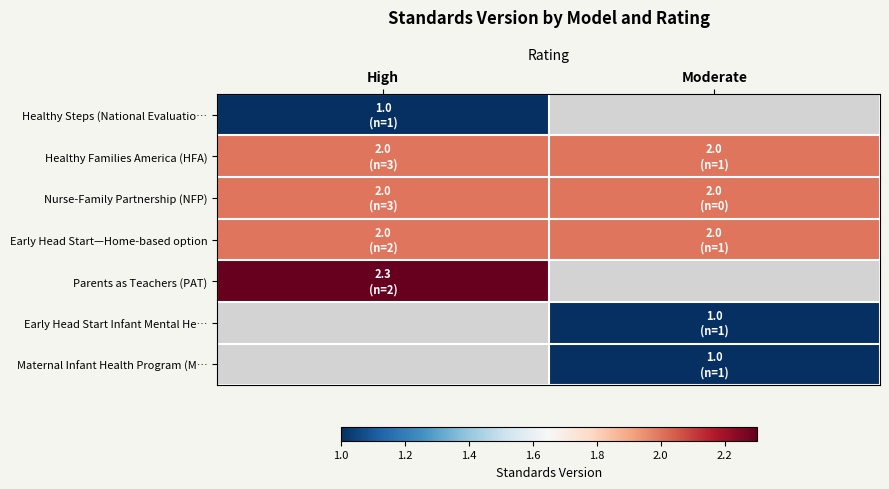

Reading right to left, list all the values displayed in this chart.

Healthy Steps (National Evaluatio…: Moderate=0.0	High=1.0
Healthy Families America (HFA): Moderate=2.0	High=2.0
Nurse-Family Partnership (NFP): Moderate=2.0	High=2.0
Early Head Start—Home-based option: Moderate=2.0	High=2.0
Parents as Teachers (PAT): Moderate=0.0	High=2.3
Early Head Start Infant Mental He…: Moderate=1.0	High=0.0
Maternal Infant Health Program (M…: Moderate=1.0	High=0.0